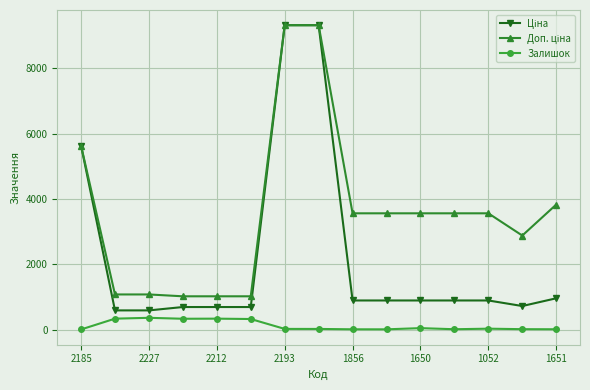

At how many categories does at least one series exceed 2054?

10